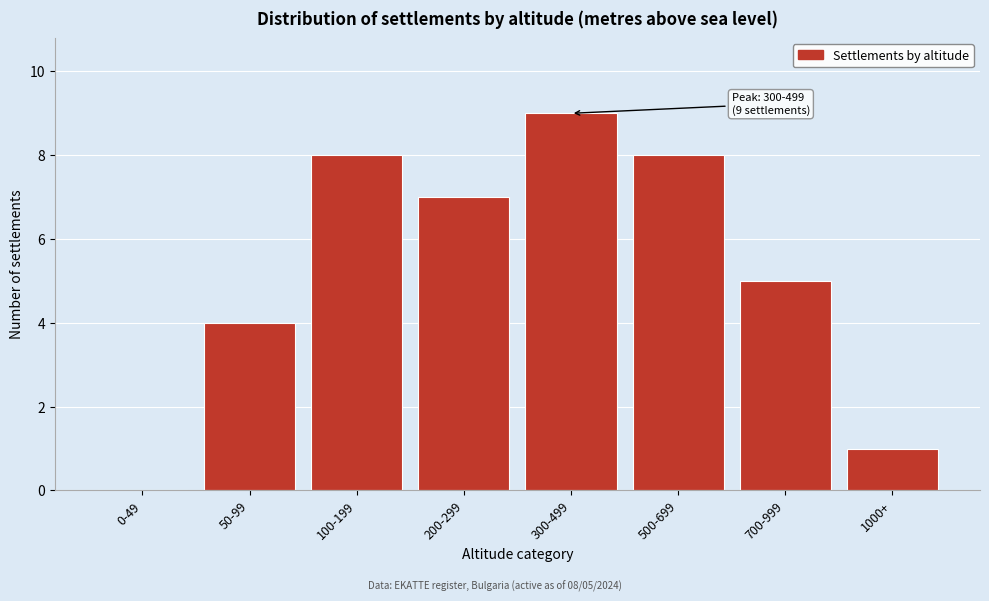

Reading left to right, list all the values displayed in this chart.

0-49=0	50-99=4	100-199=8	200-299=7	300-499=9	500-699=8	700-999=5	1000+=1